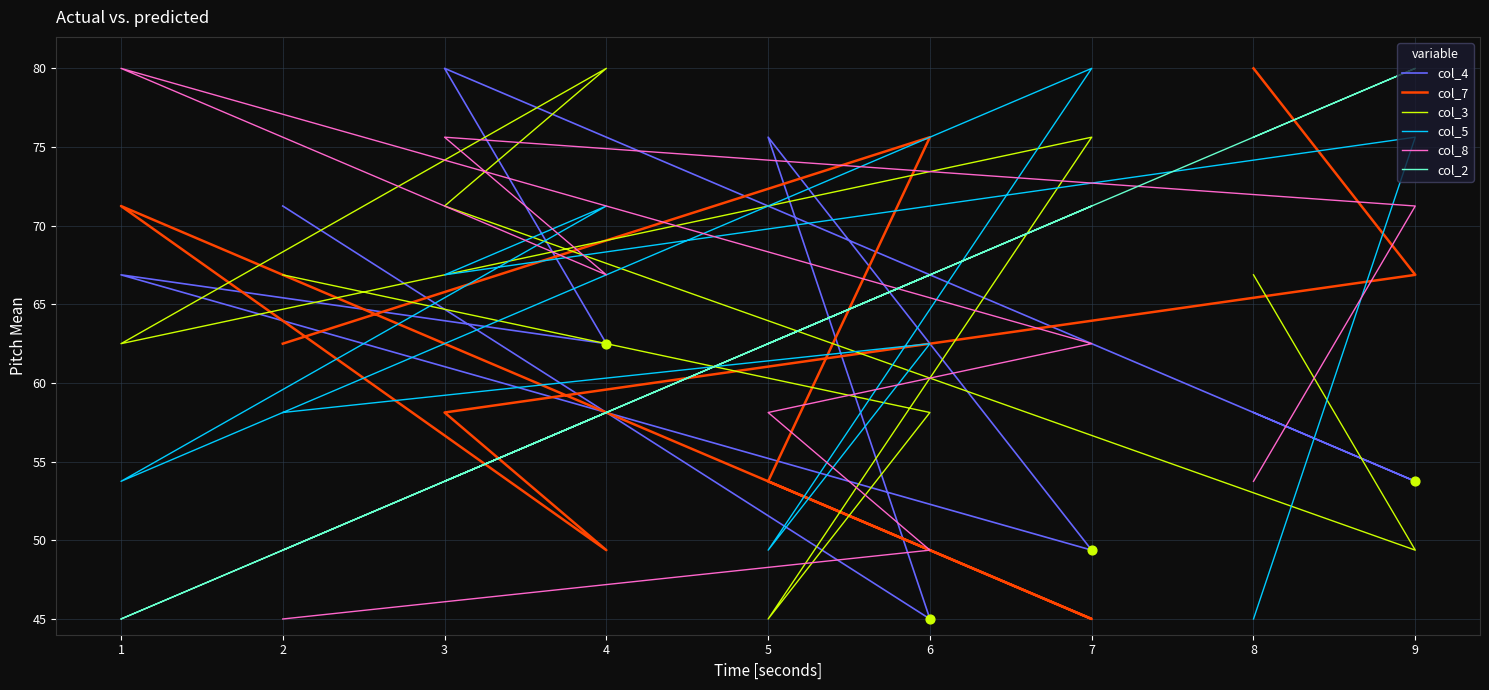

Which series reaches the minimum Y coordinate?

col_4